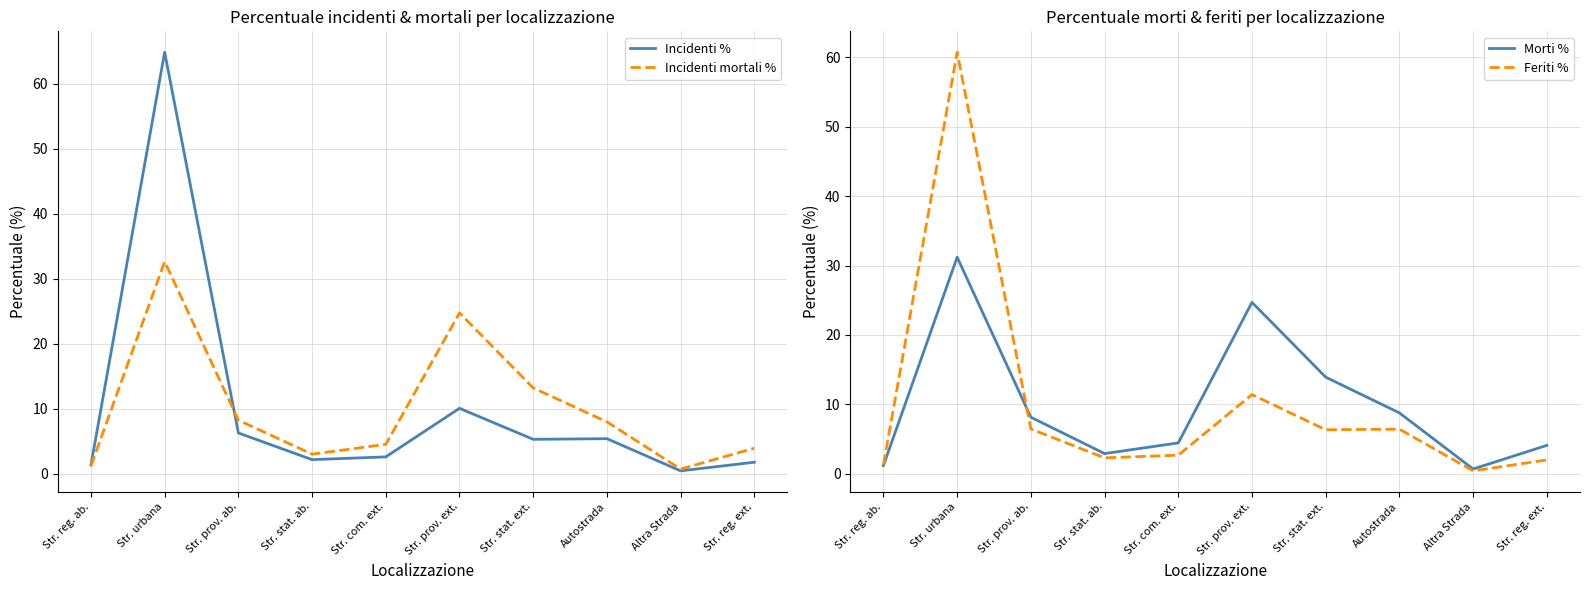

Which series changed the most between Str. prov. ab. and Altra Strada?

Incidenti mortali %